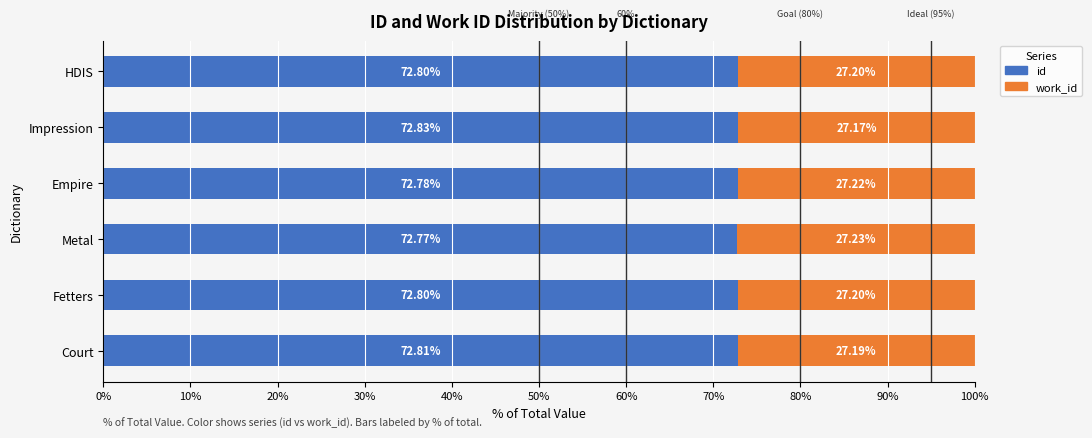

What are all the series names shown in the legend?

id, work_id